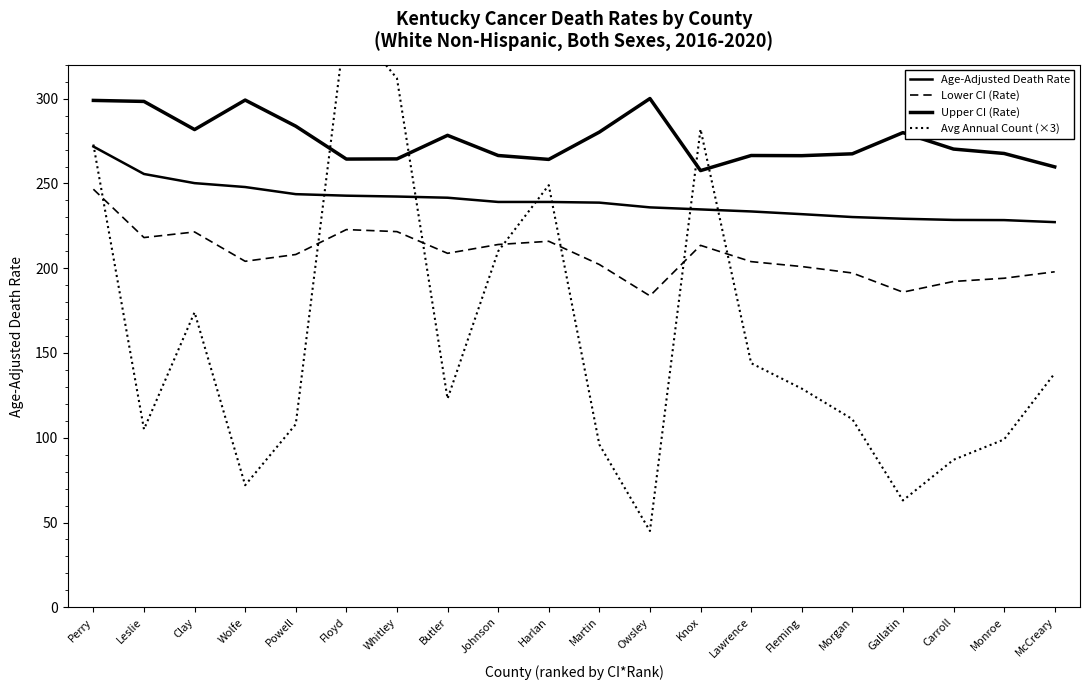

What position from the left is Owsley?

12